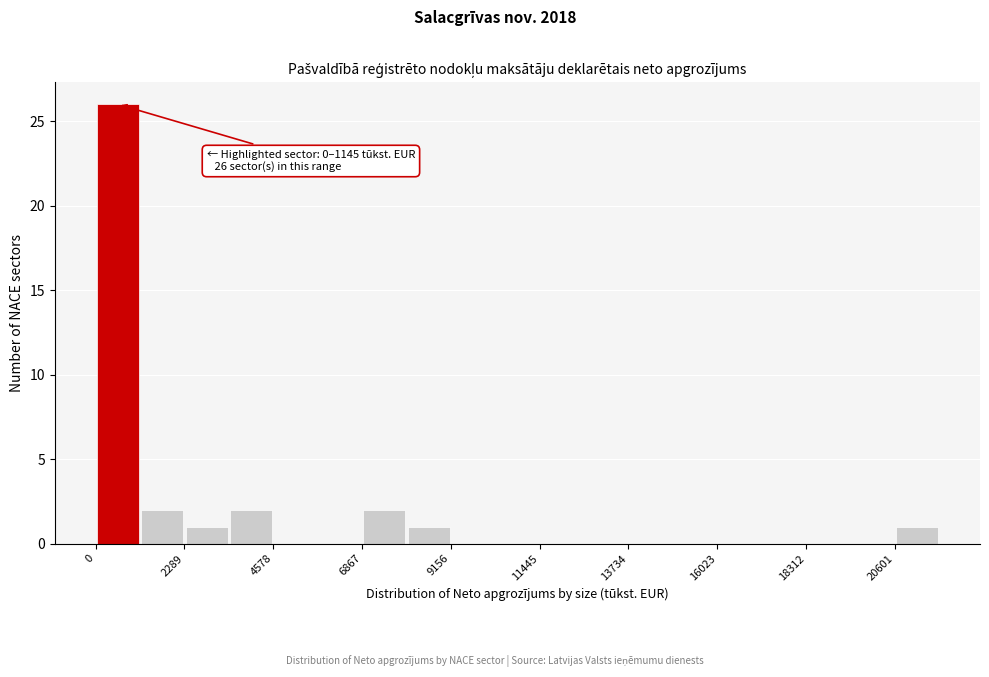

Read against the x-axis, roughly where is the centre of the tallest bar?

500